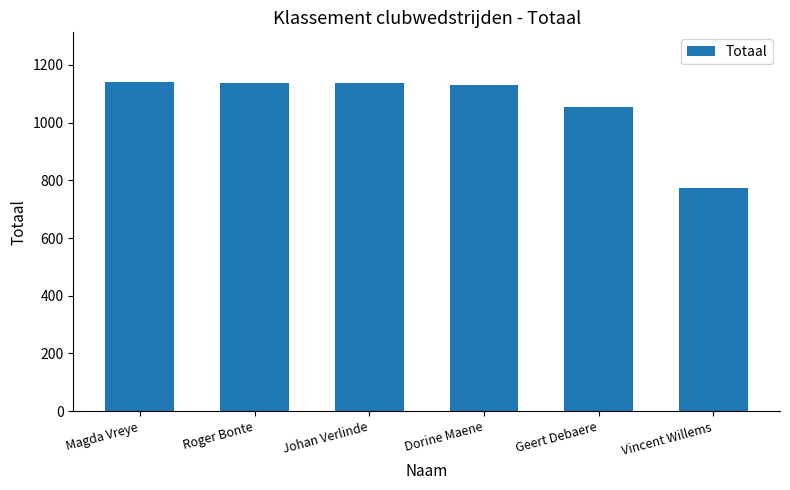

How many values are below 1135?

3